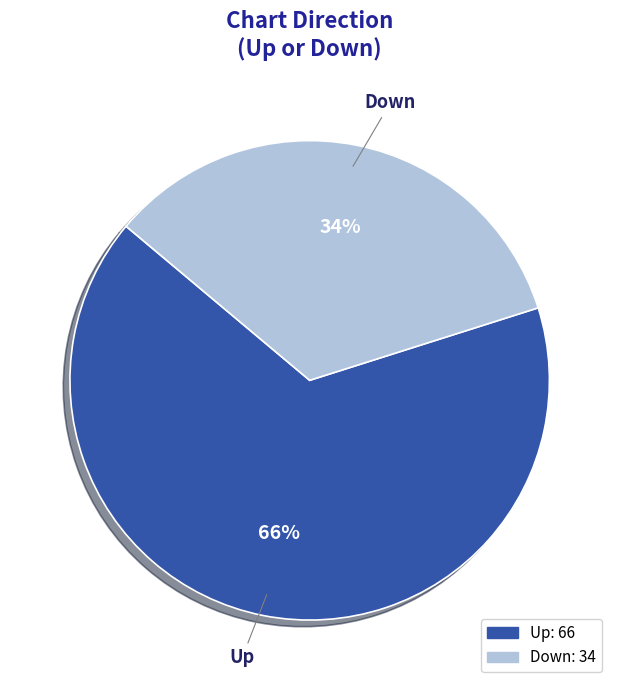

The Down slice represents 21% of the pie. True or false?

False